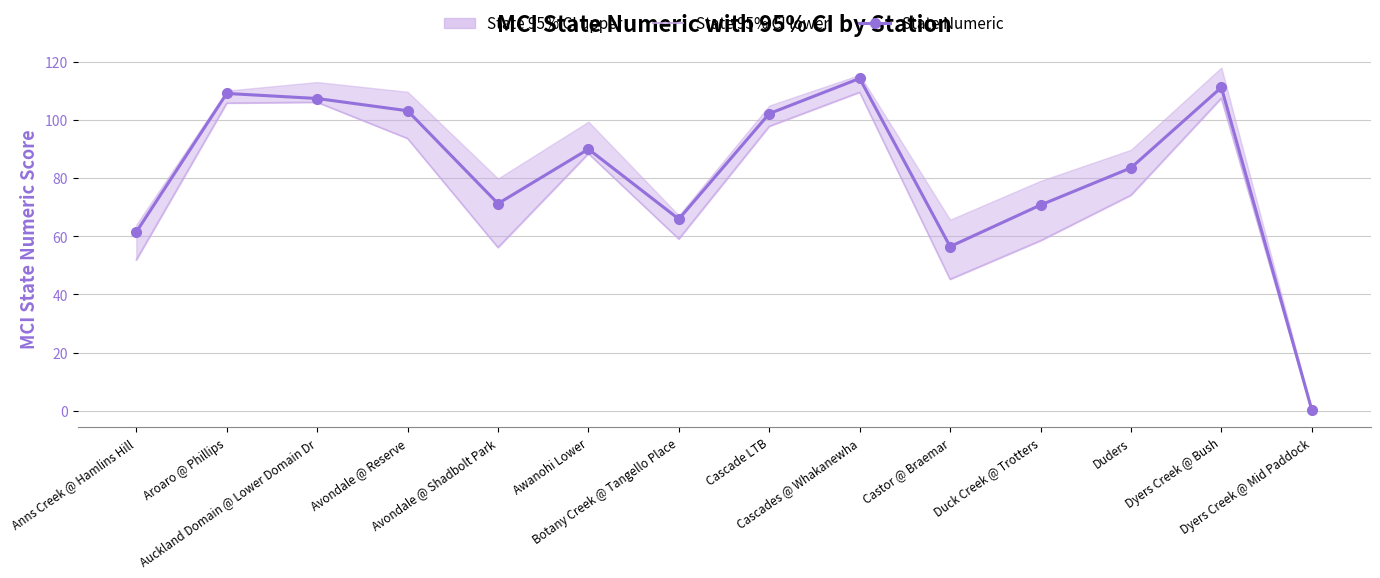

Where is the first local maximum for State Numeric?

Aroaro @ Phillips